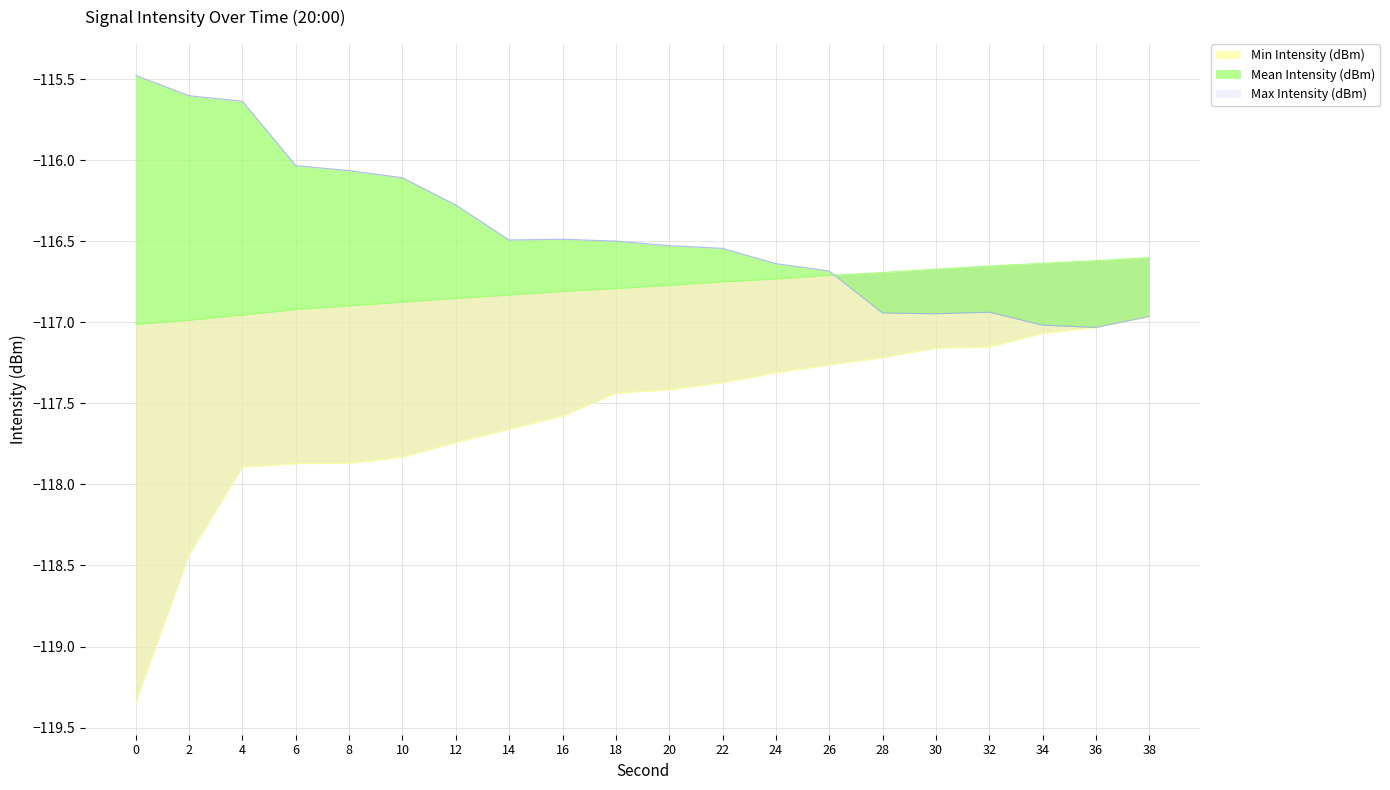

True or false: Mean Intensity (dBm) has a value of -116.6 at 36.

True